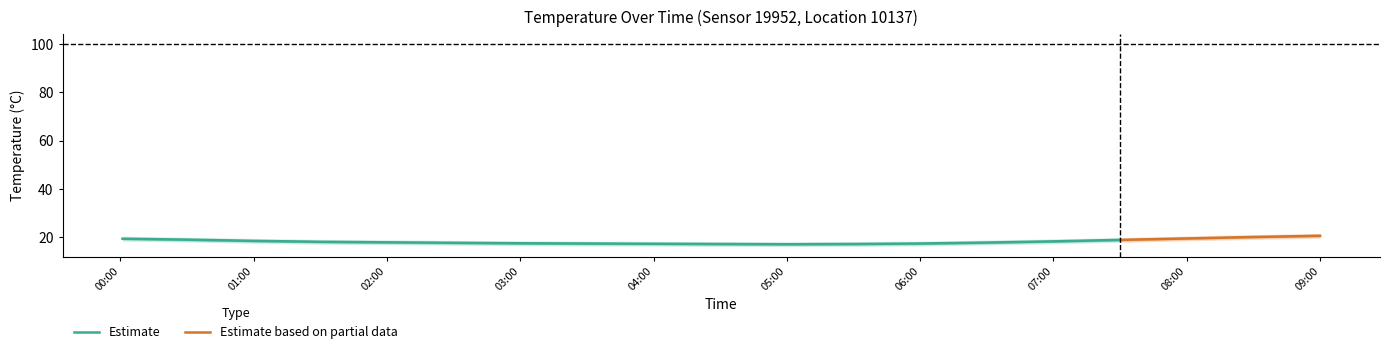

Is the value of temp_upper2 at 02:30 greater than the value of temperature at 00:00?

No